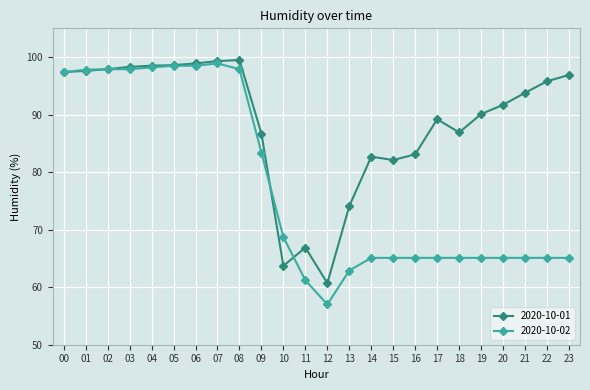

Does the chart display data point markers on the line(s)?

Yes